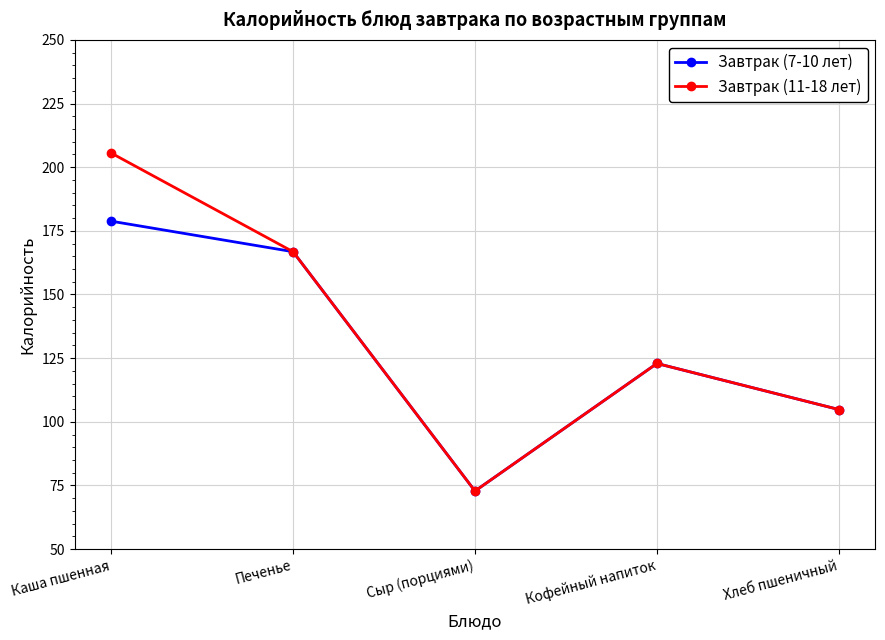

Rank the categories by Завтрак (11-18 лет) value from highest to lowest.

Каша пшенная, Печенье, Кофейный напиток, Хлеб пшеничный, Сыр (порциями)